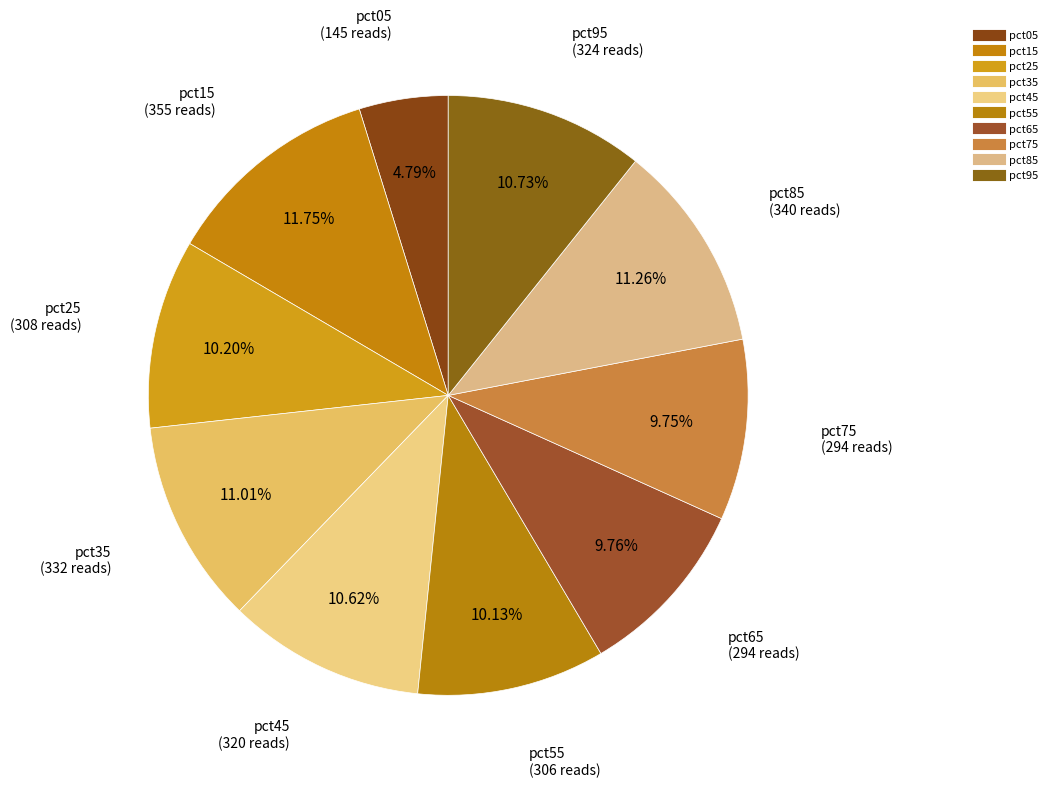

Is it true that pct15 is 1% of the pie?

False